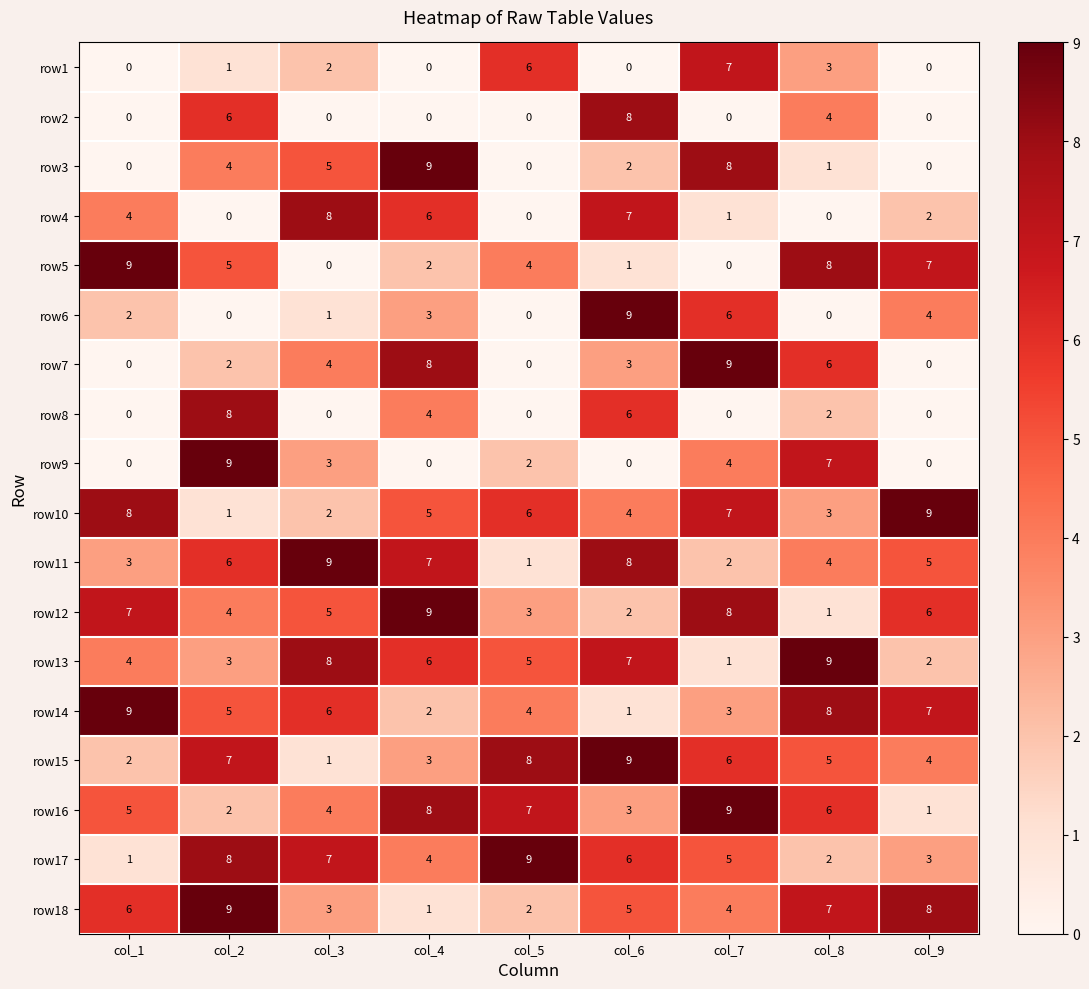

Is it true that row8 equals 4 at col_4?

True